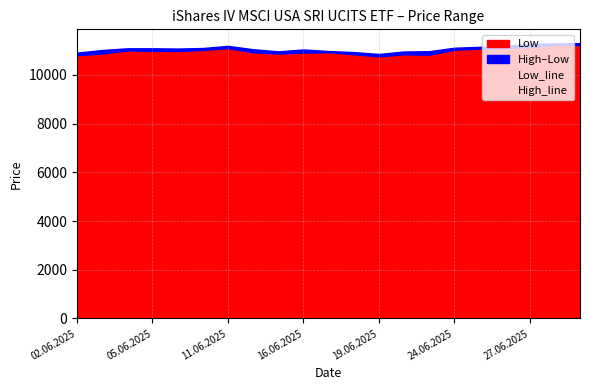

Between 13 and 10, which is larger?

10